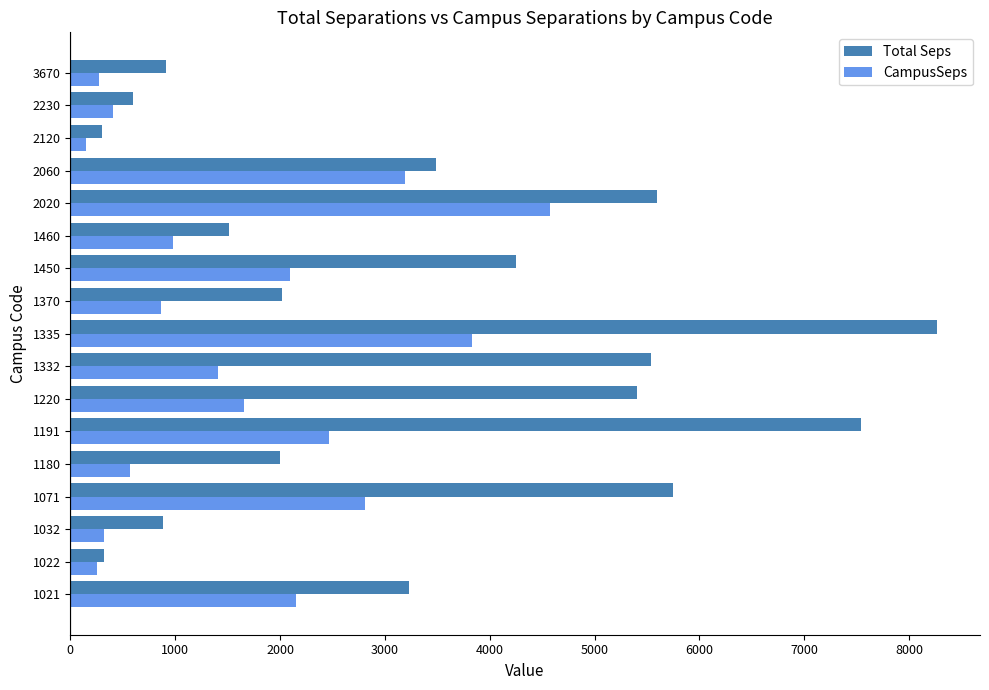

True or false: CampusSeps has a value of 5232.6 at 2060.

False